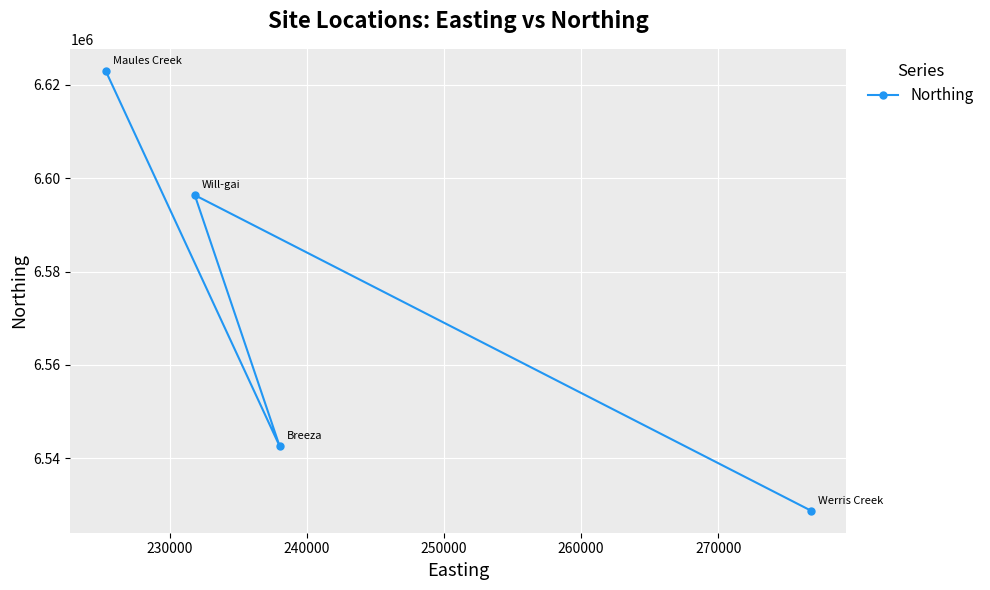

What is the minimum value shown in the chart?

6528734